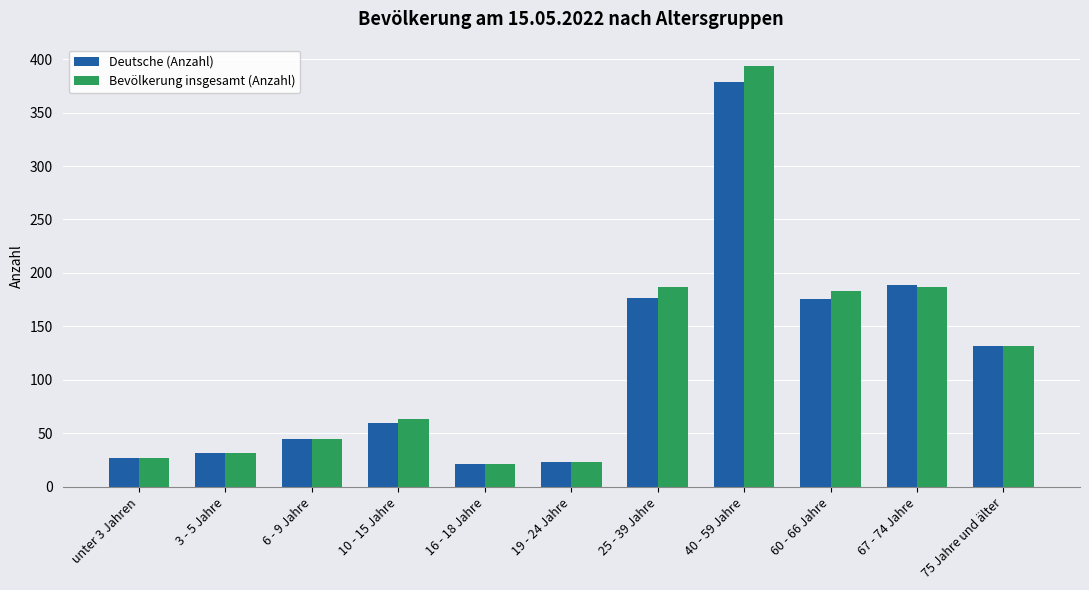

At which category is the sum across all series the highest?

40 - 59 Jahre